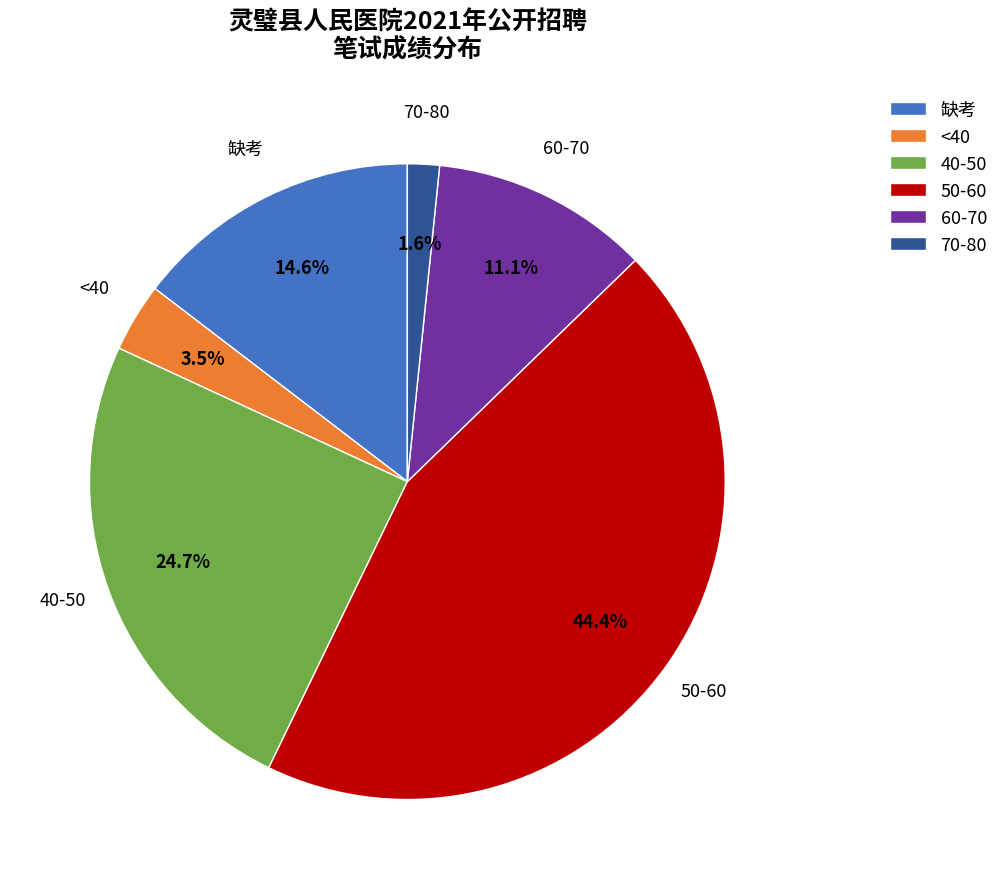

How many slices are in this pie chart?

6